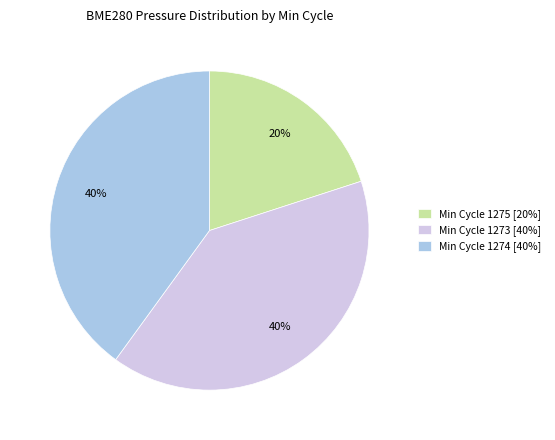

What percentage is the Min Cycle 1274 [40%] slice, to the nearest percent?

40%